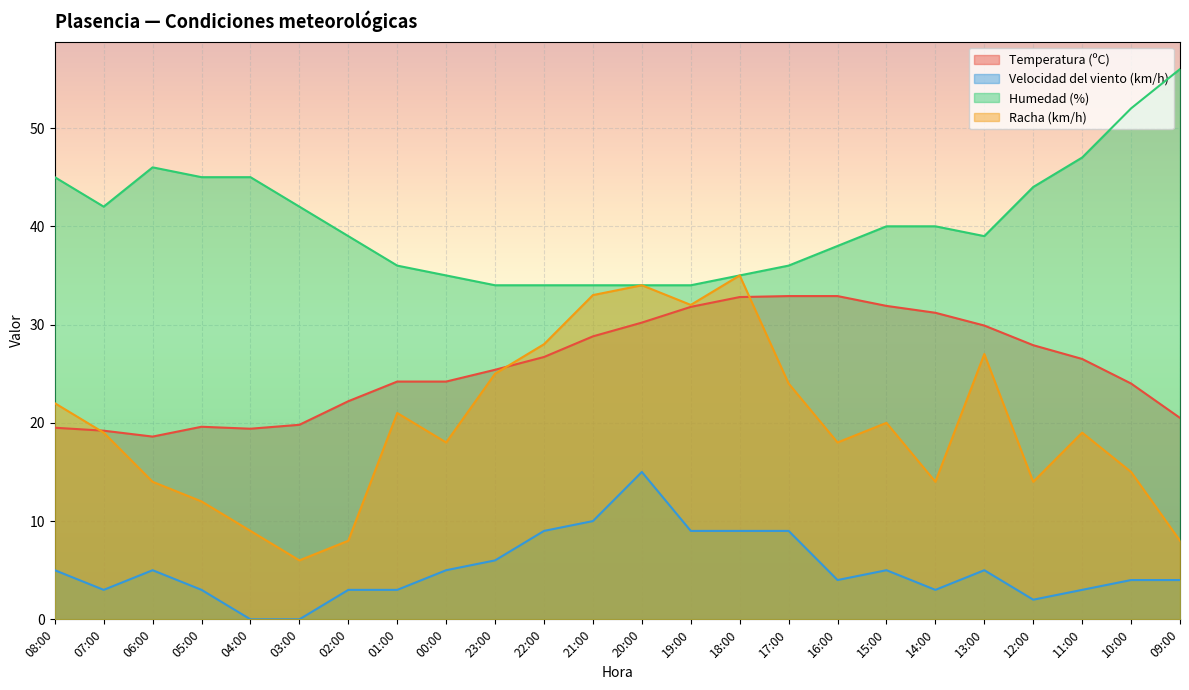

How many lines are shown in the chart?

4